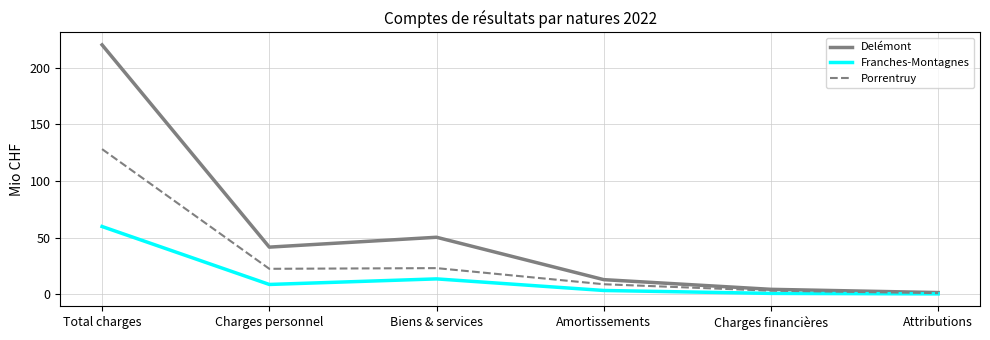

Where does the Franches-Montagnes series first go above 8?

Total charges